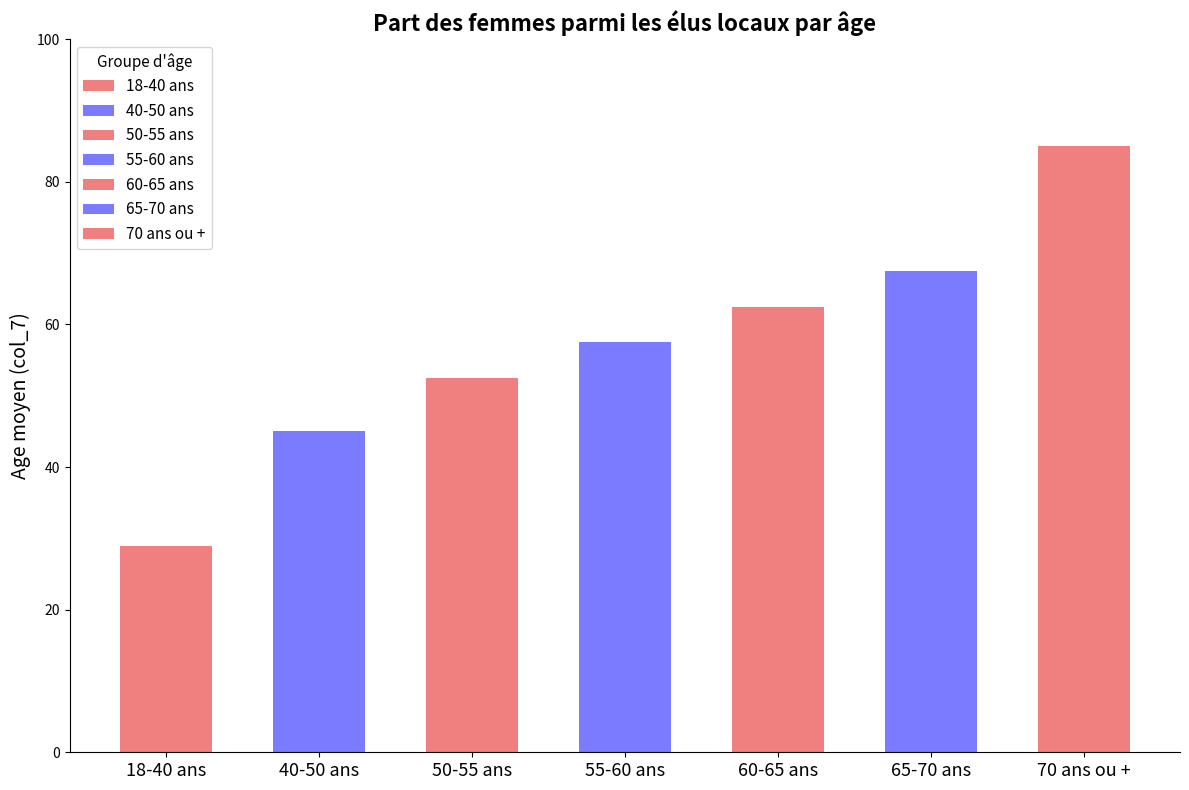

What position from the right is 65-70 ans?

2